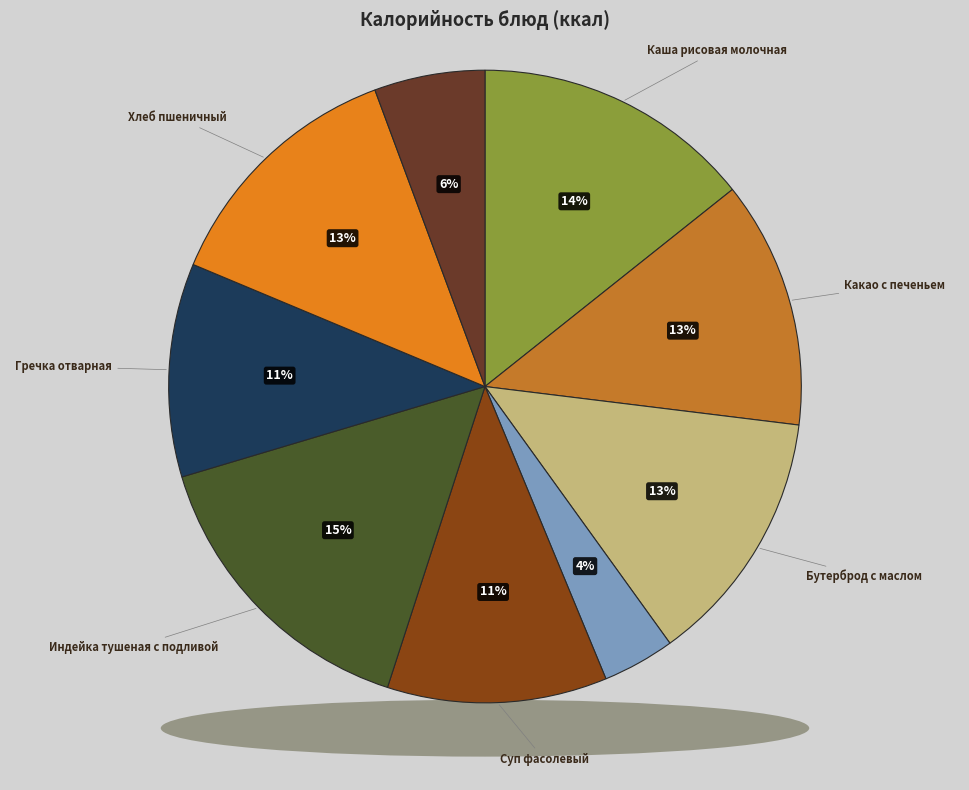

Count the number of slices in the pie.

9